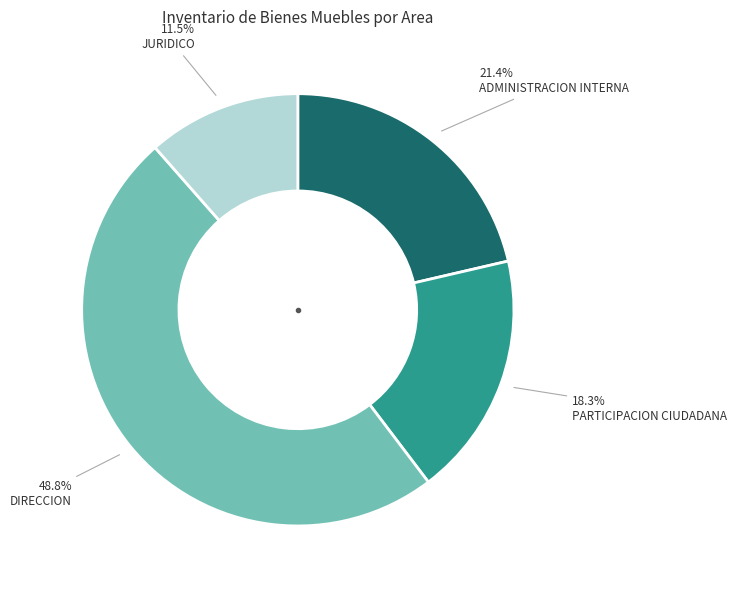

Is there any slice that represents more than half of the pie?

No